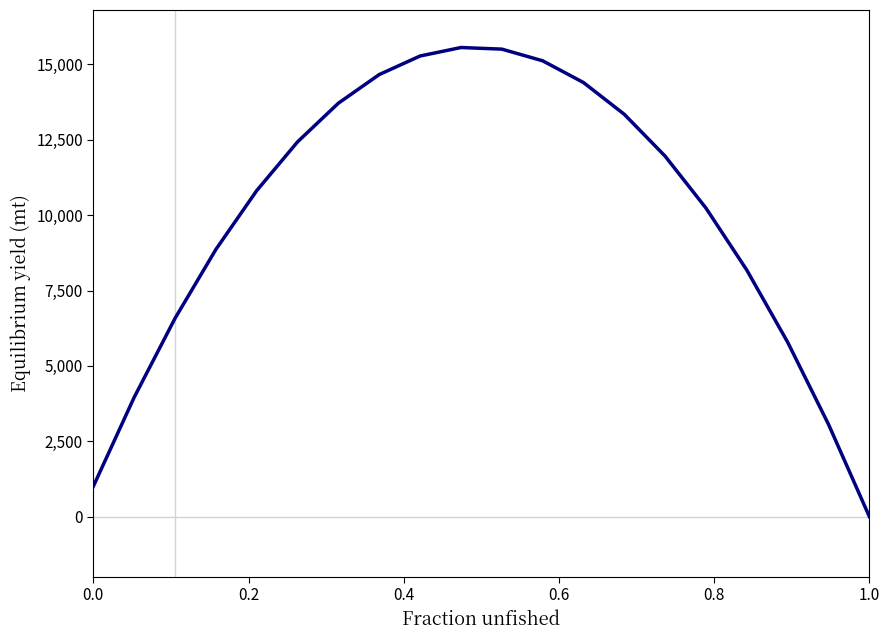

What is the difference between the maximum and minimum values?

15562.2